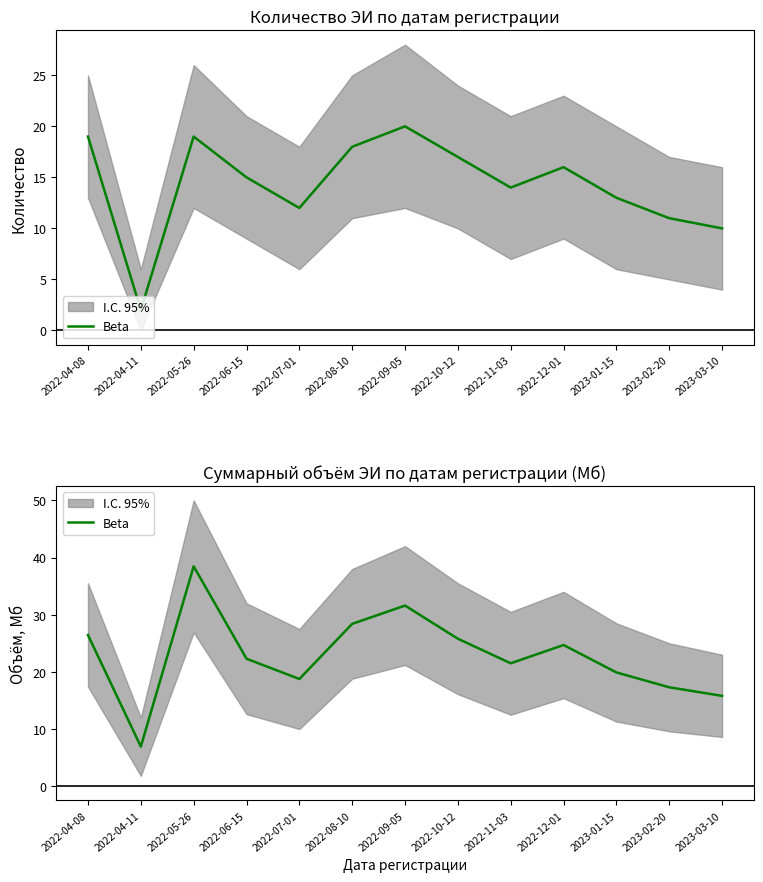

How many values are below 22?

6